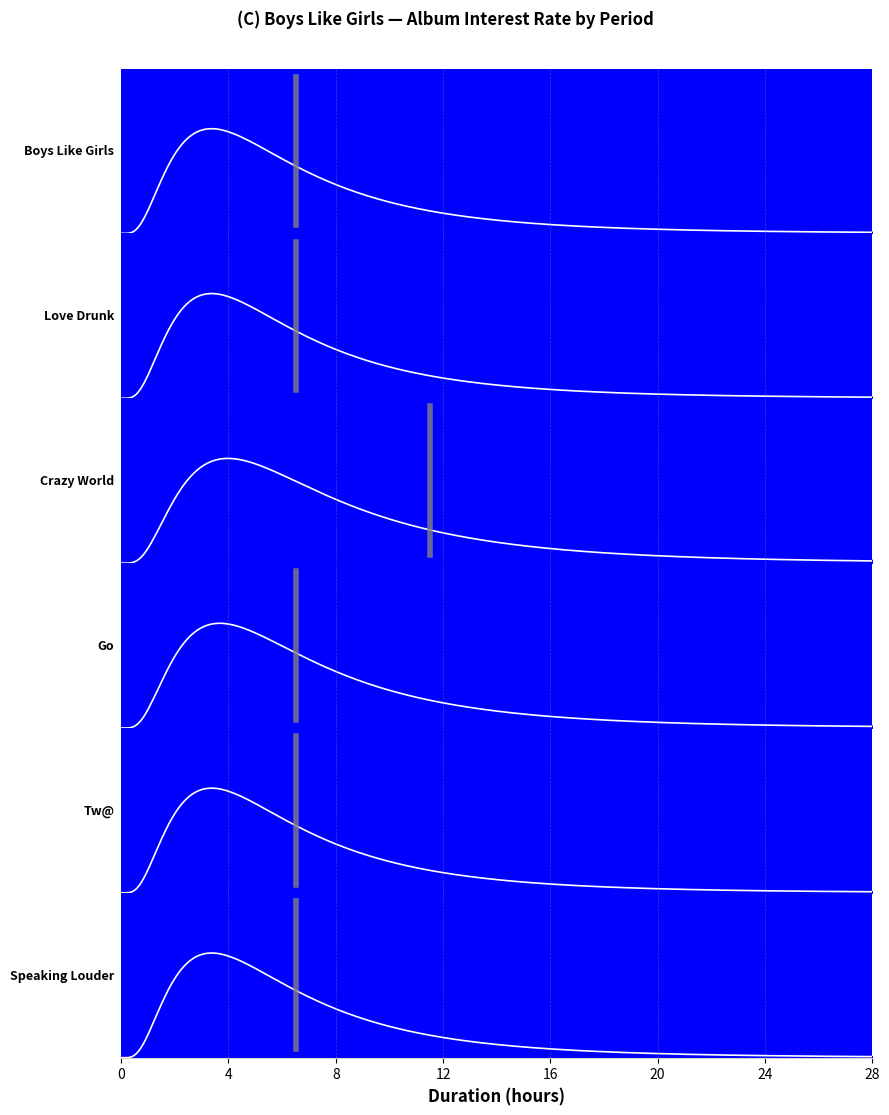

The Boys Like Girls series shows 0.0 at 12. True or false?

True